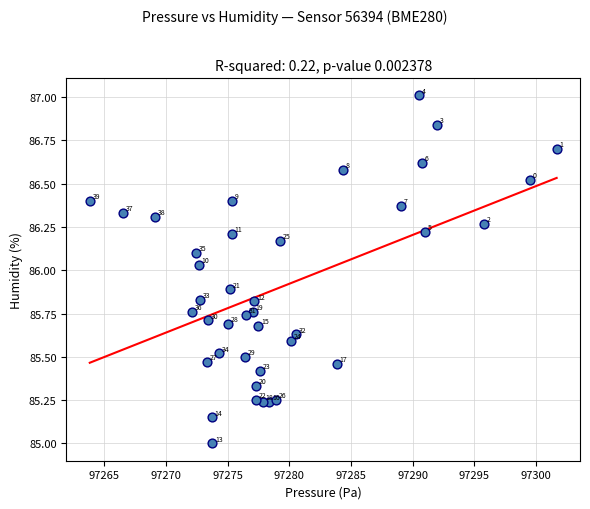

What is the range of X values (max minus min)?

37.8